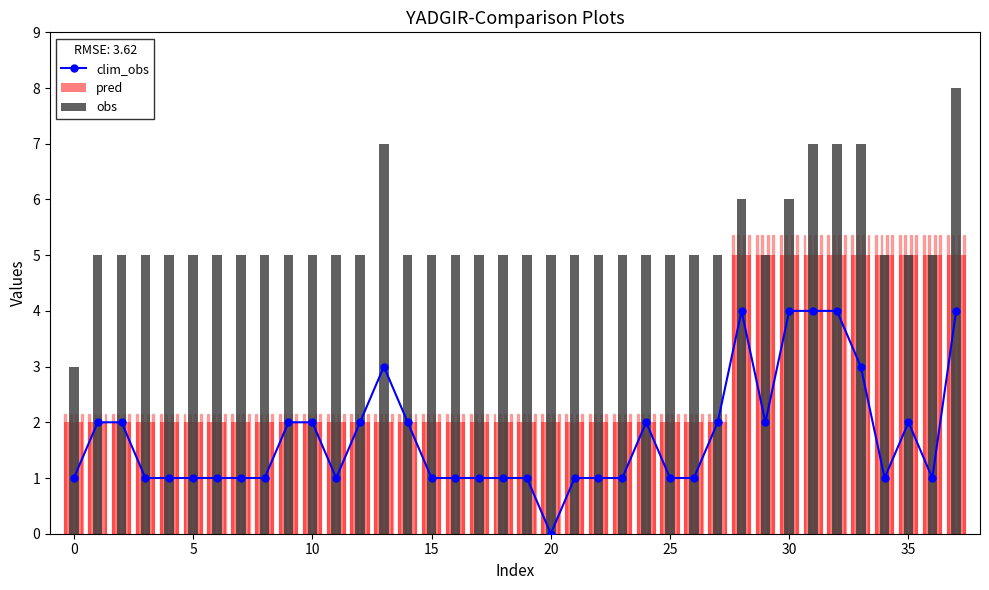

List the series in order of their peak value, highest first.

obs, pred, clim_obs